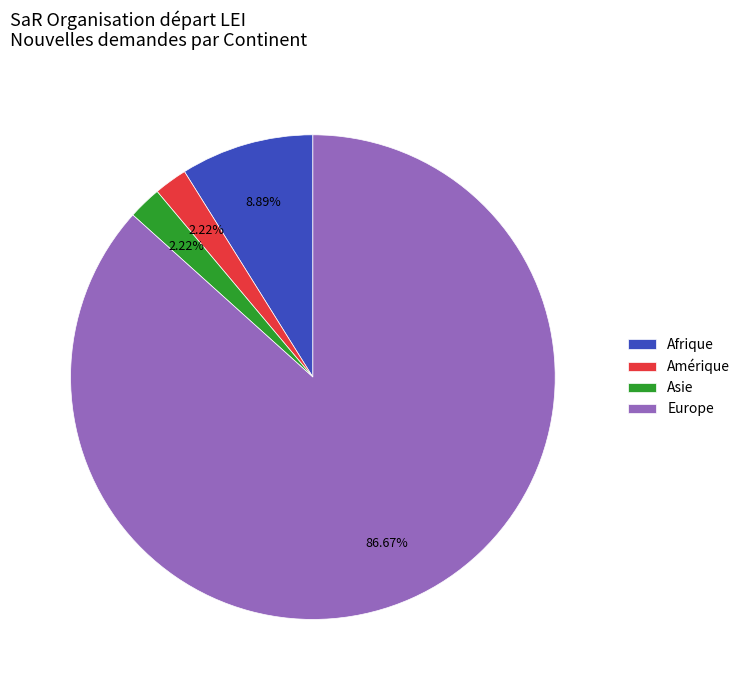

What is the largest slice in the pie chart?

Europe